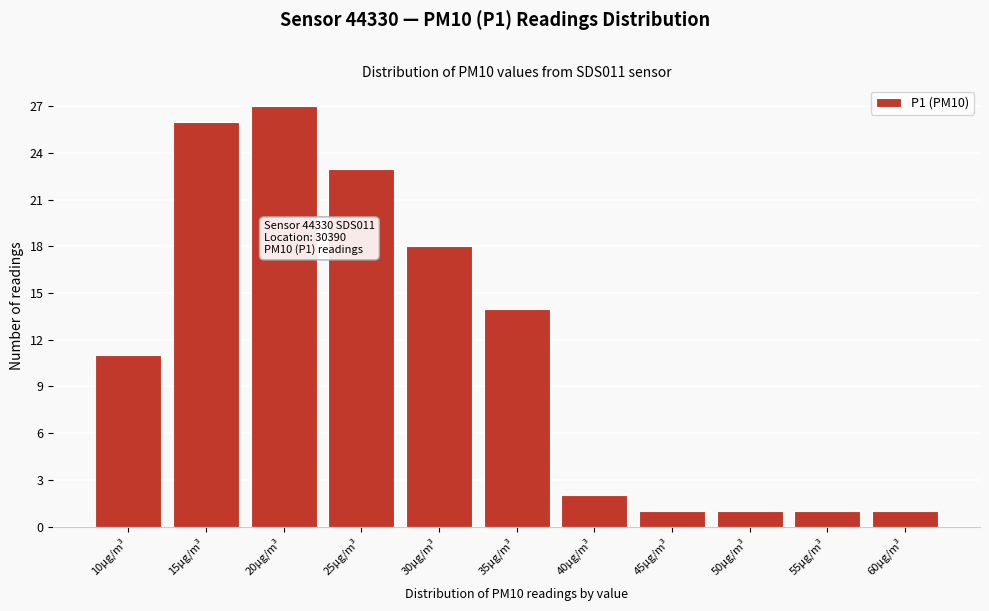

Reading right to left, transcribe all the data shown in this chart.

1	1	1	1	2	14	18	23	27	26	11